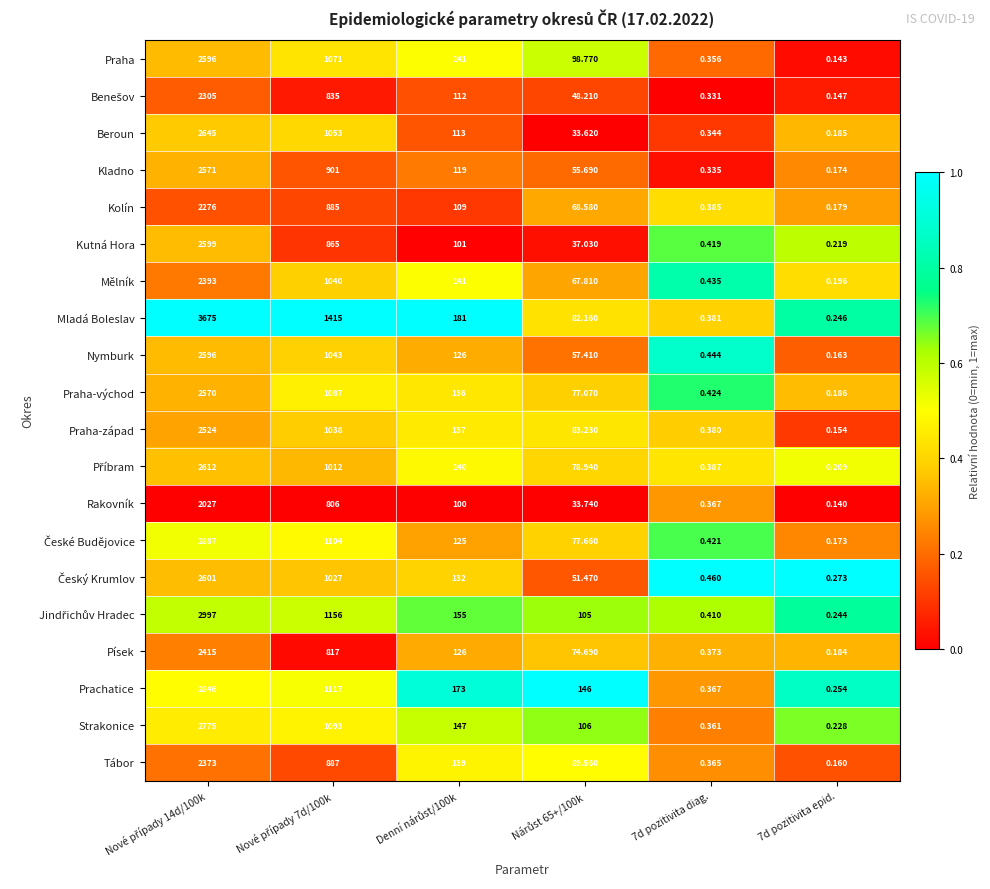

Which series has the largest total across all categories?

Mladá Boleslav